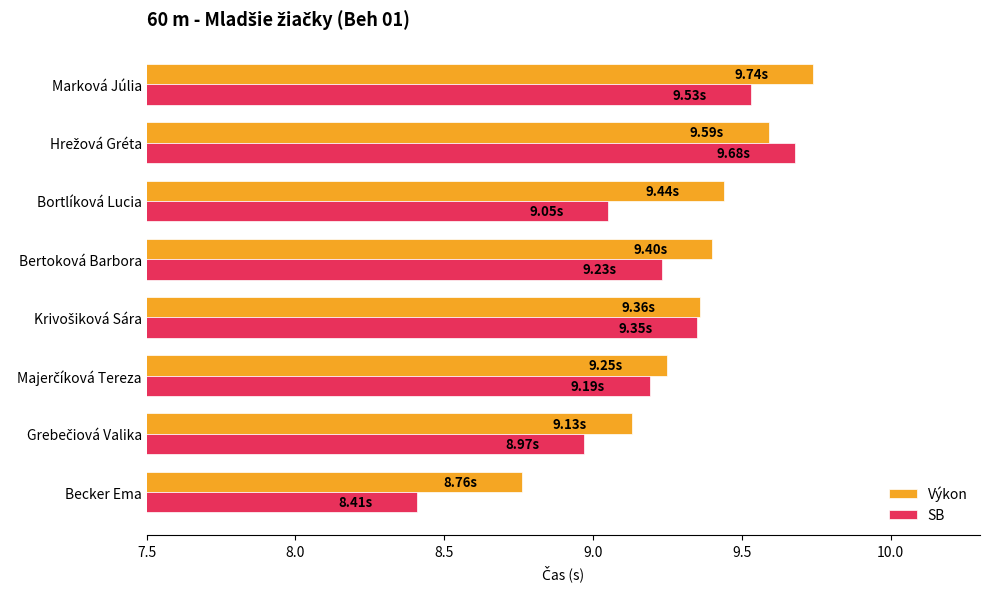

What is the difference between the second highest and second lowest values in the SB series?

0.6